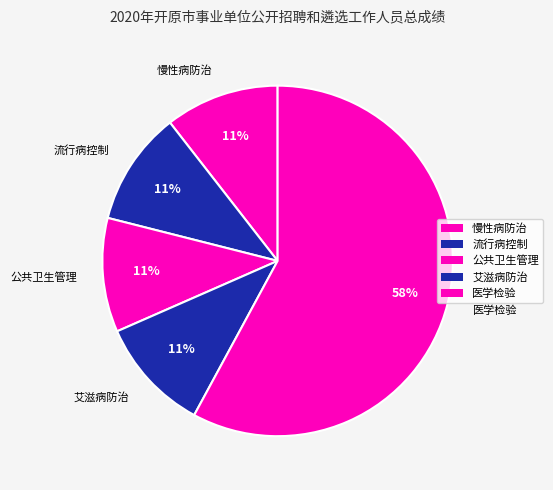

Count the number of slices in the pie.

5